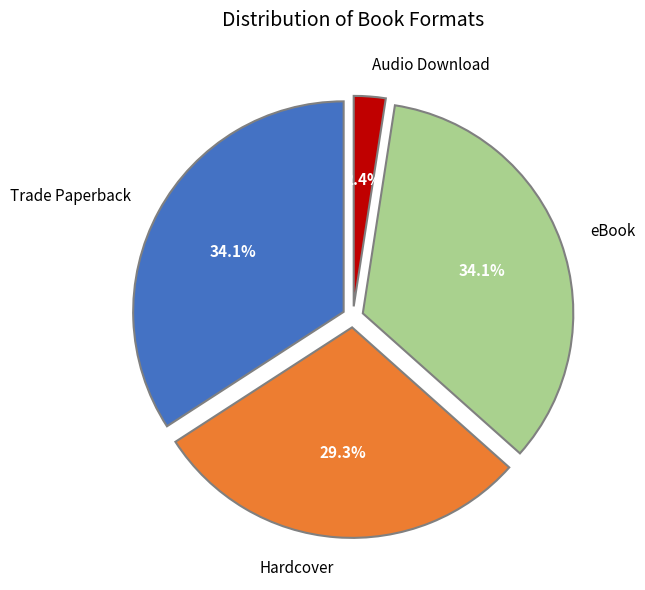

What portion of the pie excludes eBook?

65.9%